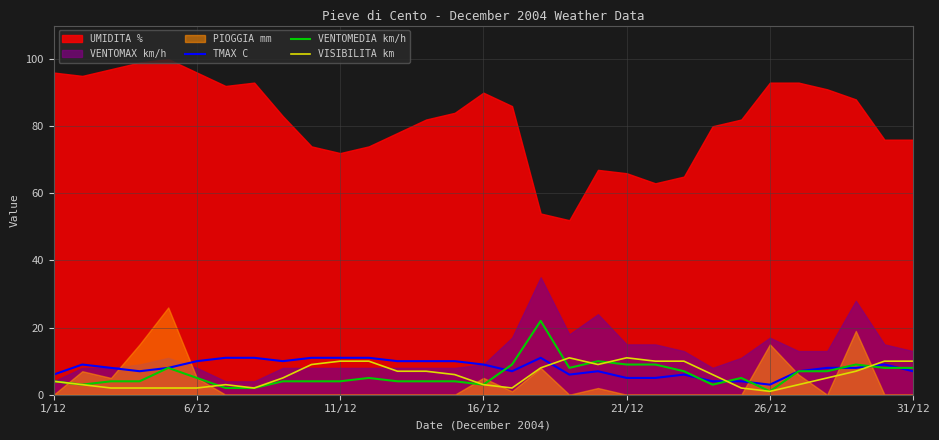

In VISIBILITA km, how many points are lower than both neighbors (excluding endpoints)?

4